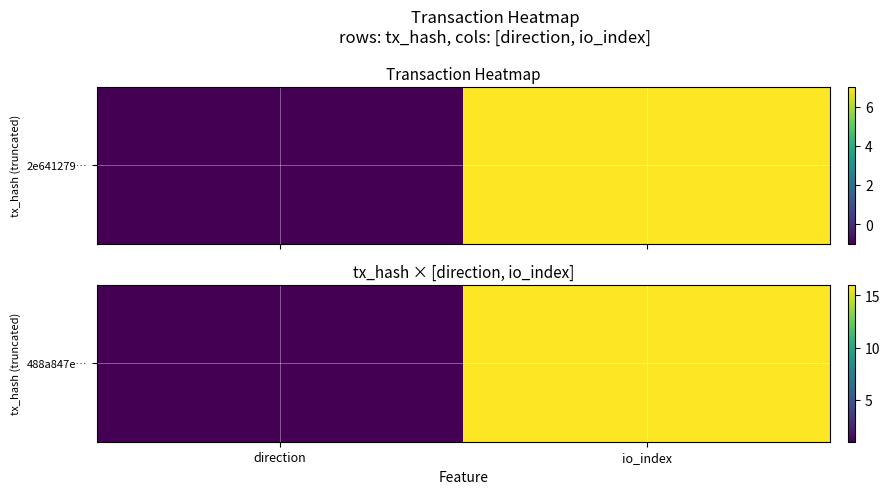

Which has a higher value, direction or io_index?

io_index